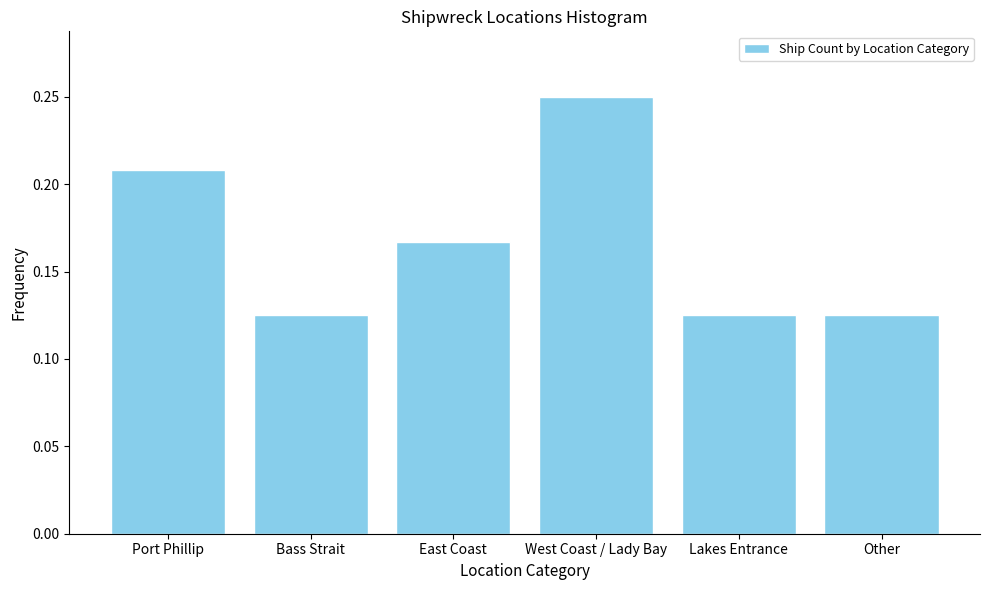

True or false: the data shows 0.2 at Lakes Entrance.

False